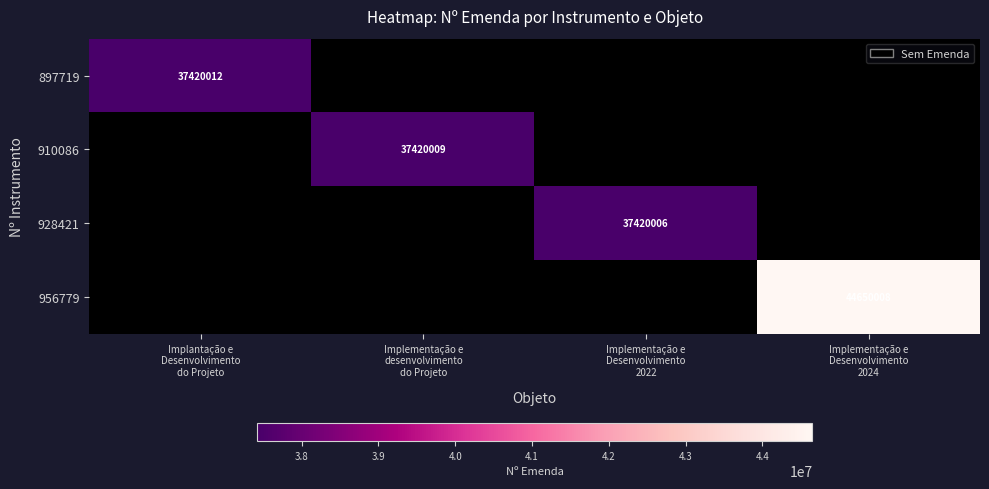

Is the value of 910086 at Implementação e desenvolvimento do Projeto greater than the value of 928421 at Implementação e desenvolvimento do Projeto?

No